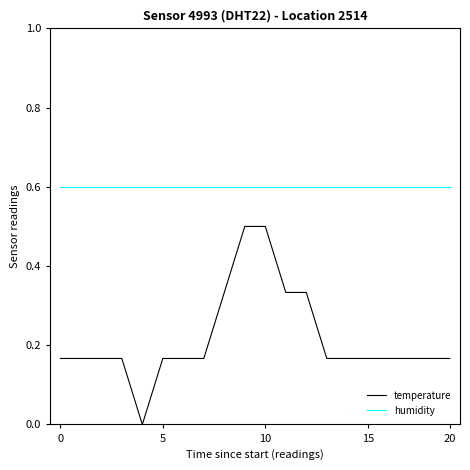

What is the difference between the maximum and minimum values in the temperature series?

0.5